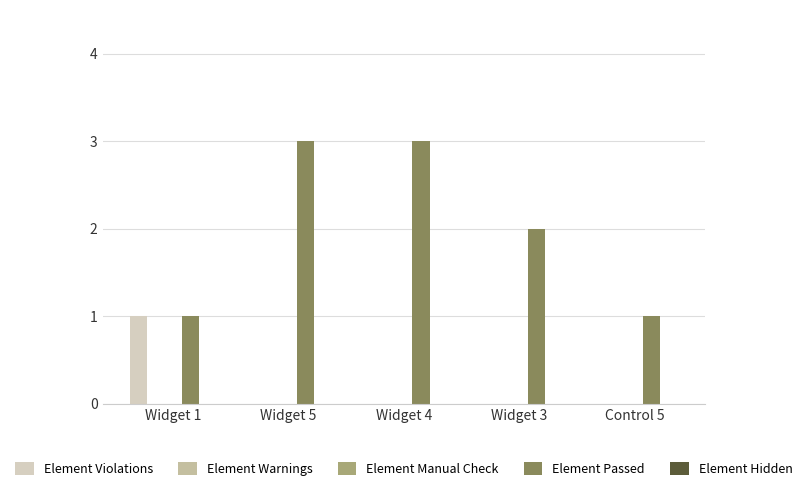

How many categories are shown in the chart?

5